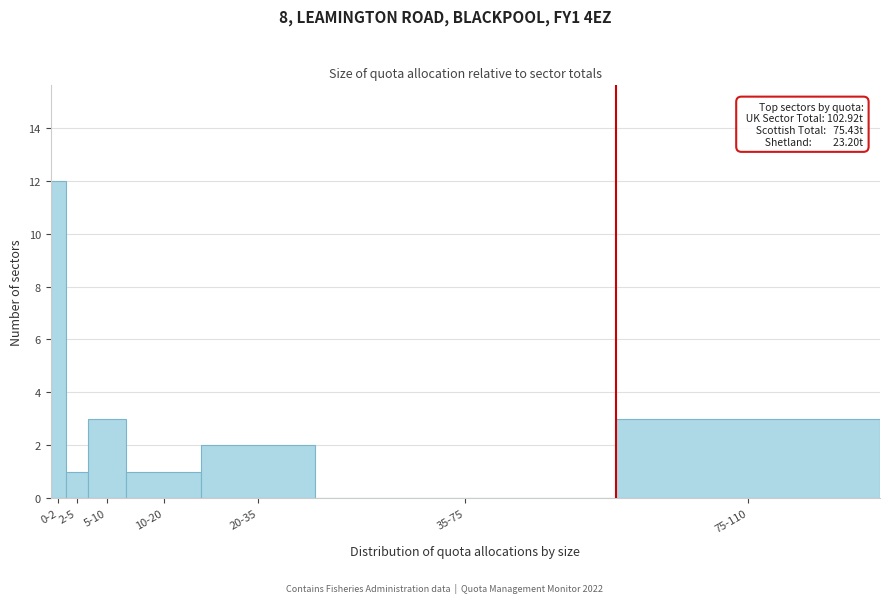

Reading right to left, list all the values displayed in this chart.

75-110=3	35-75=0	20-35=2	10-20=1	5-10=3	2-5=1	0-2=12